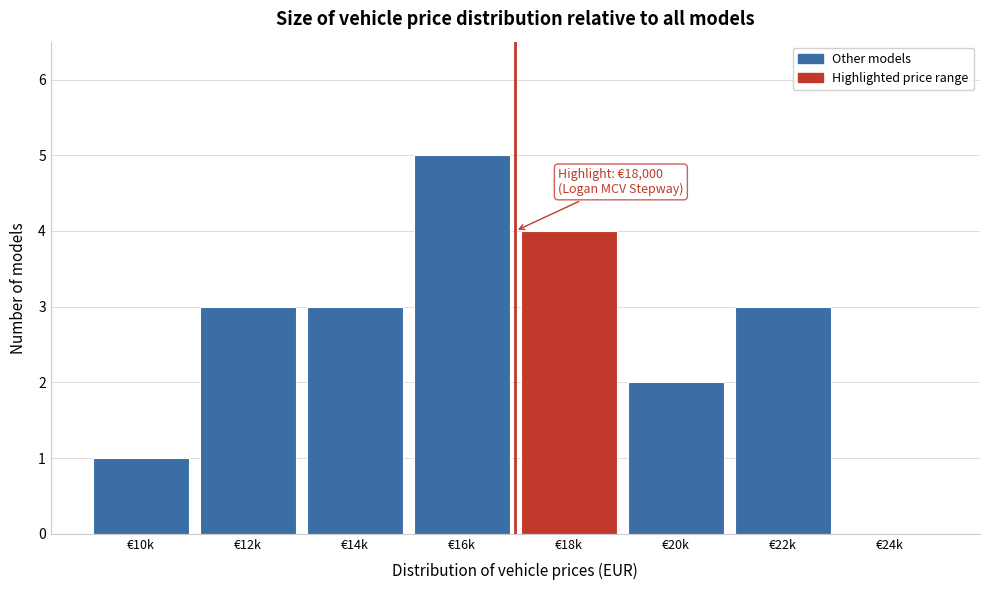

Reading left to right, what are all the values shown in this chart?

€10k=1	€12k=3	€14k=3	€16k=5	€18k=4	€20k=2	€22k=3	€24k=0